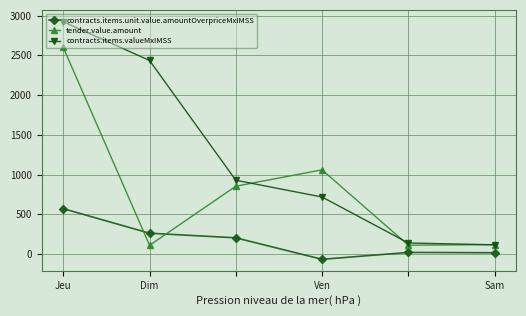

True or false: contracts.items.valueMxIMSS has more than 1 interior local peaks.

False